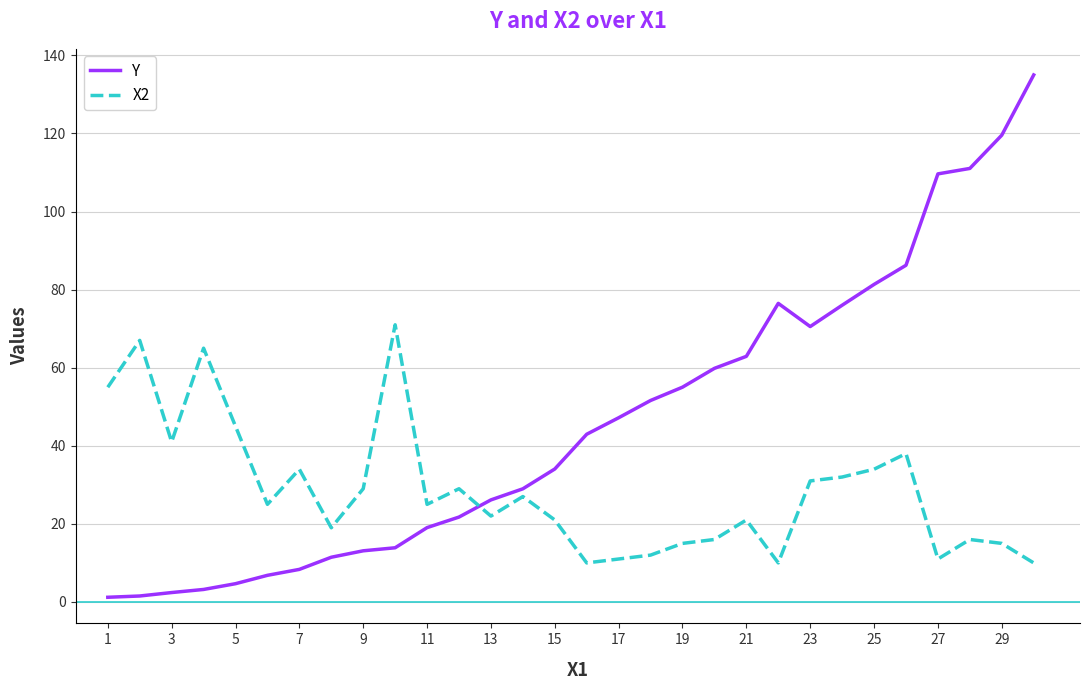

What is the difference between the maximum and minimum values in the Y series?

133.8